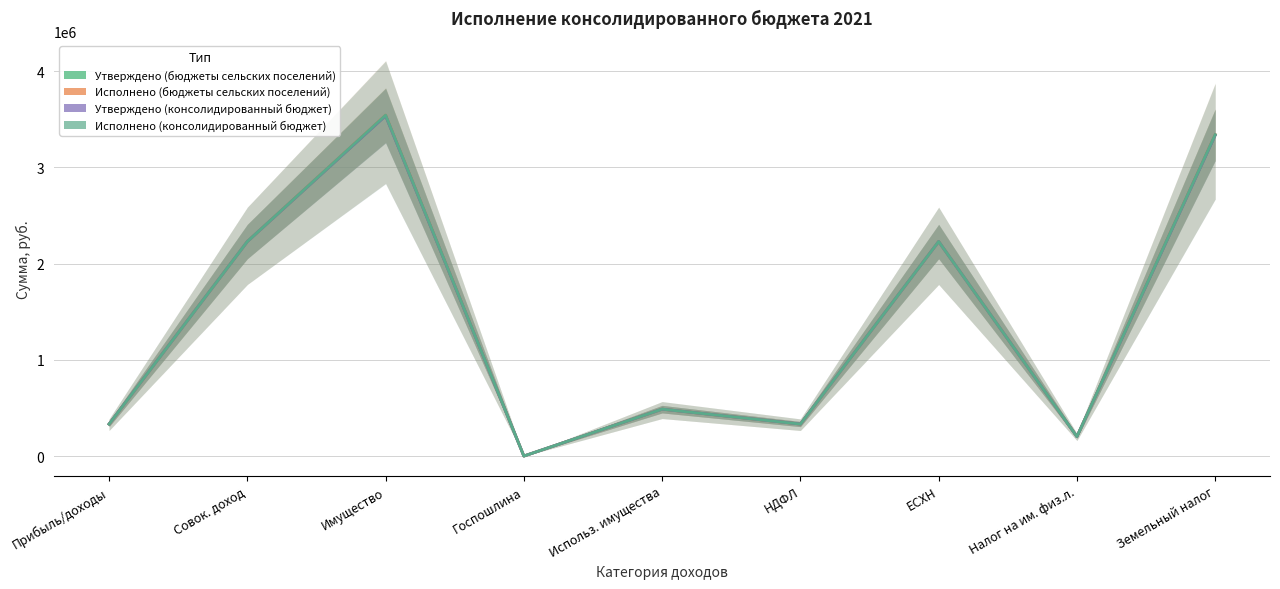

Which has a higher value, Использ. имущества or Земельный налог?

Земельный налог